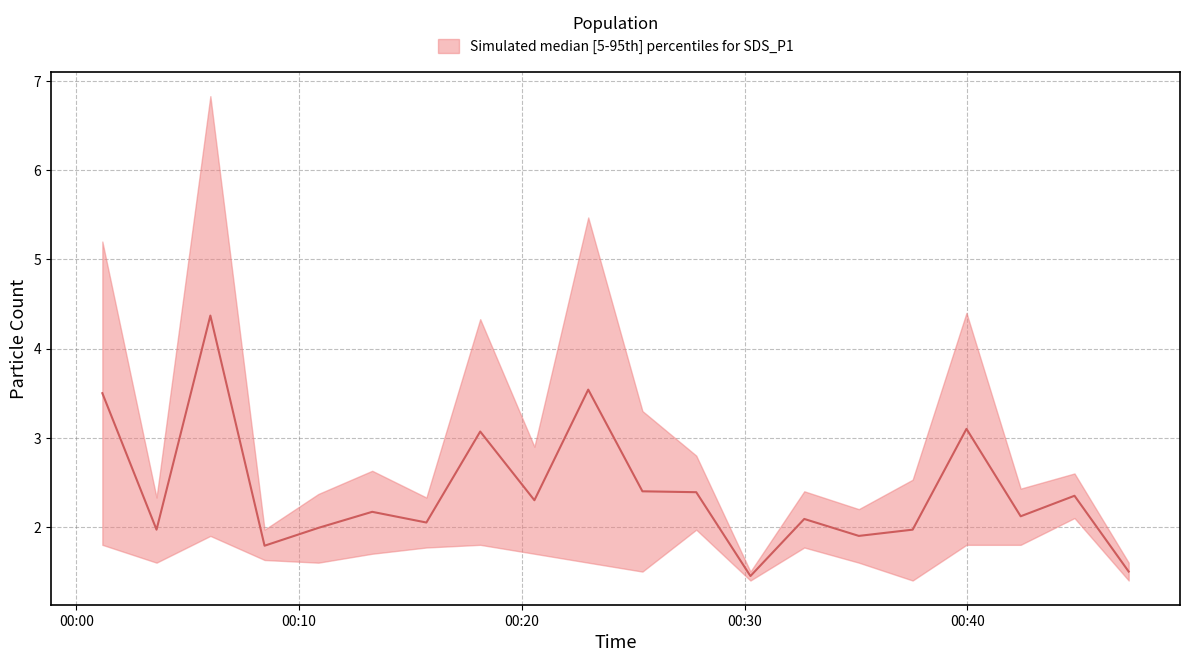

In lower, how many points are lower than both neighbors (excluding endpoints)?

5